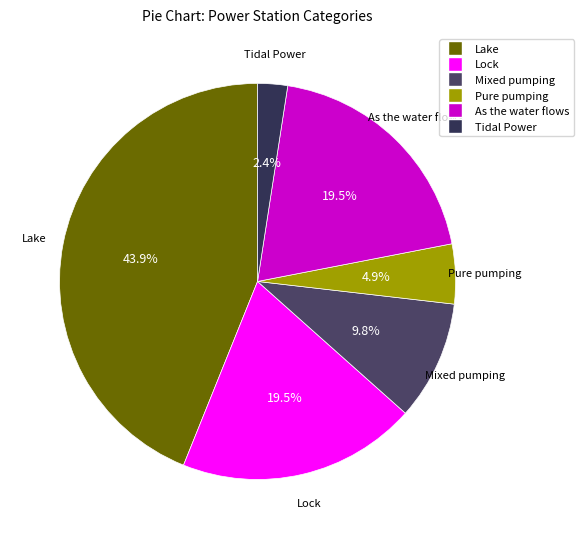

Does Lock represent more than half of the total?

No